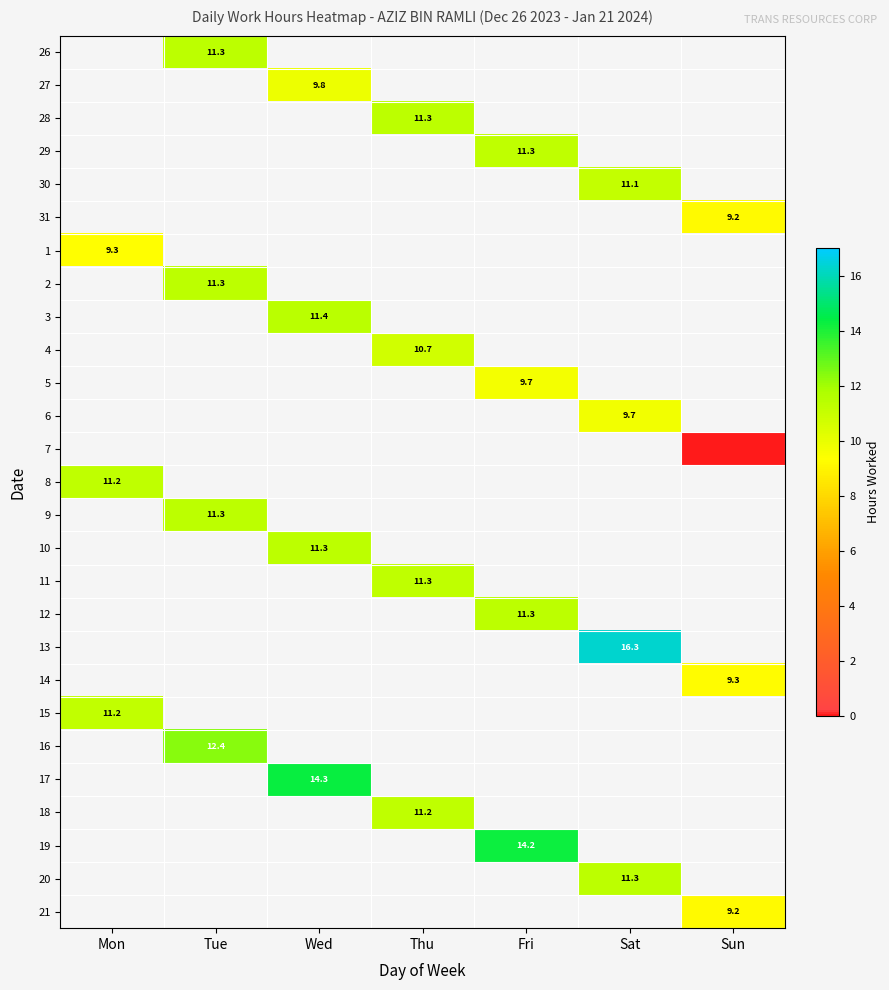

True or false: 5 has a value of 9.7 at Fri.

True